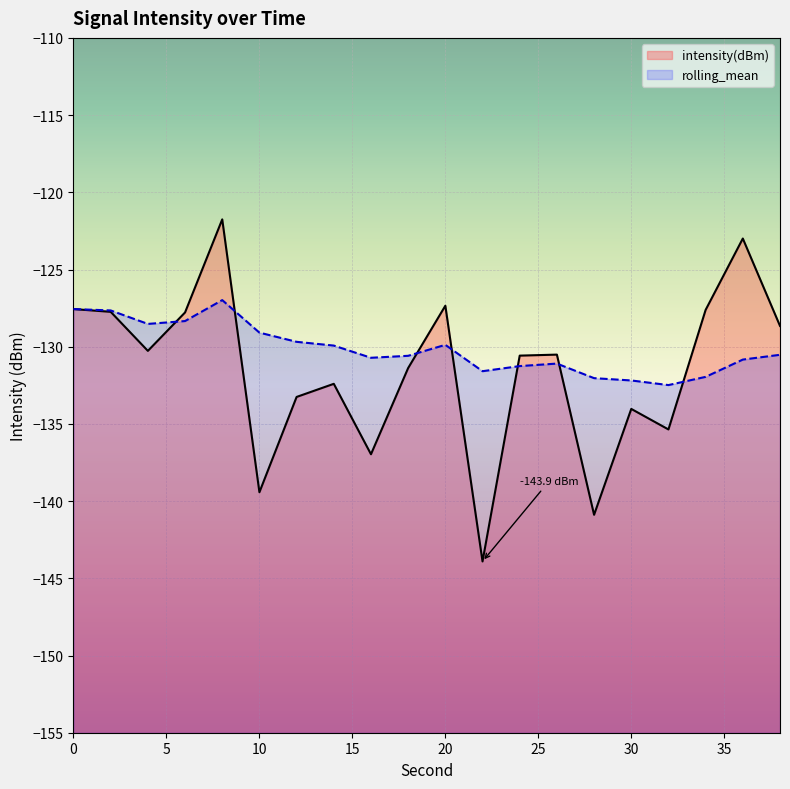

Where is the first local minimum for rolling_mean?

4